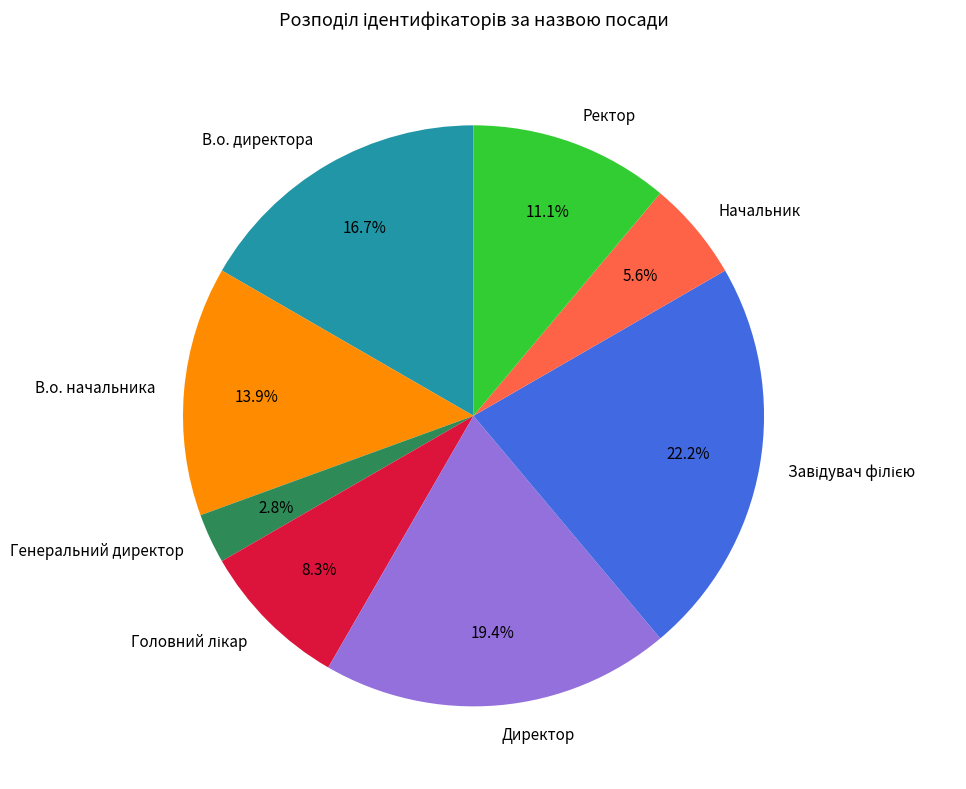

What portion of the pie excludes Ректор?

88.9%